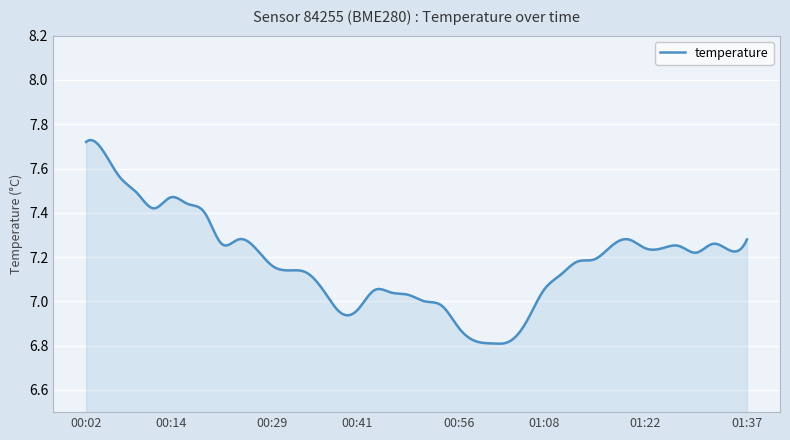

What is the difference between the maximum and minimum values?

0.9